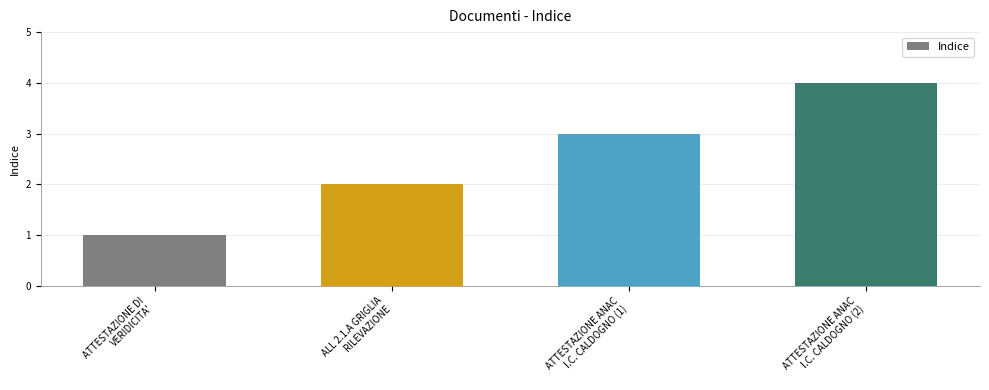

What is the difference between the values at ATTESTAZIONE ANAC
I.C. CALDOGNO (1) and ALL 2.1.A GRIGLIA
RILEVAZIONE?

1